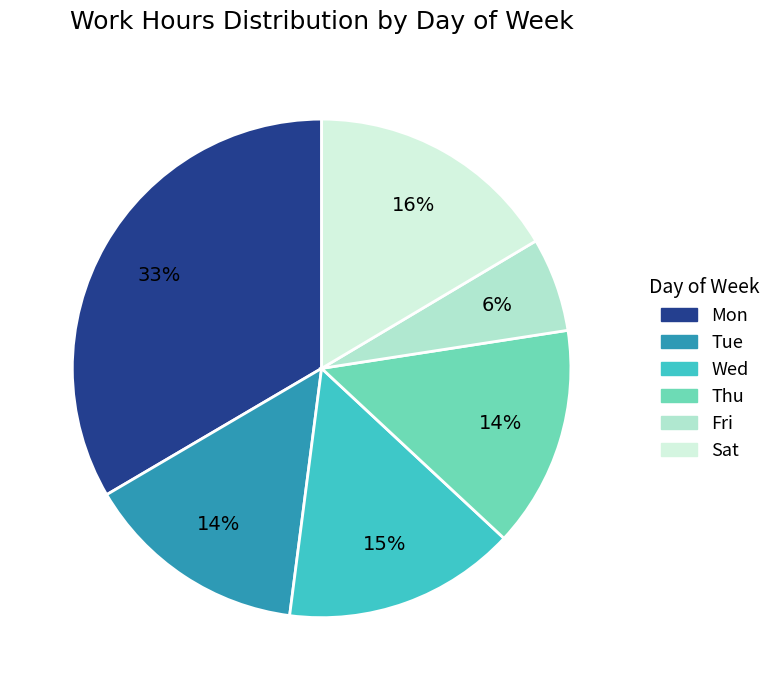

To the nearest percent, what percentage of the pie is Wed?

15%